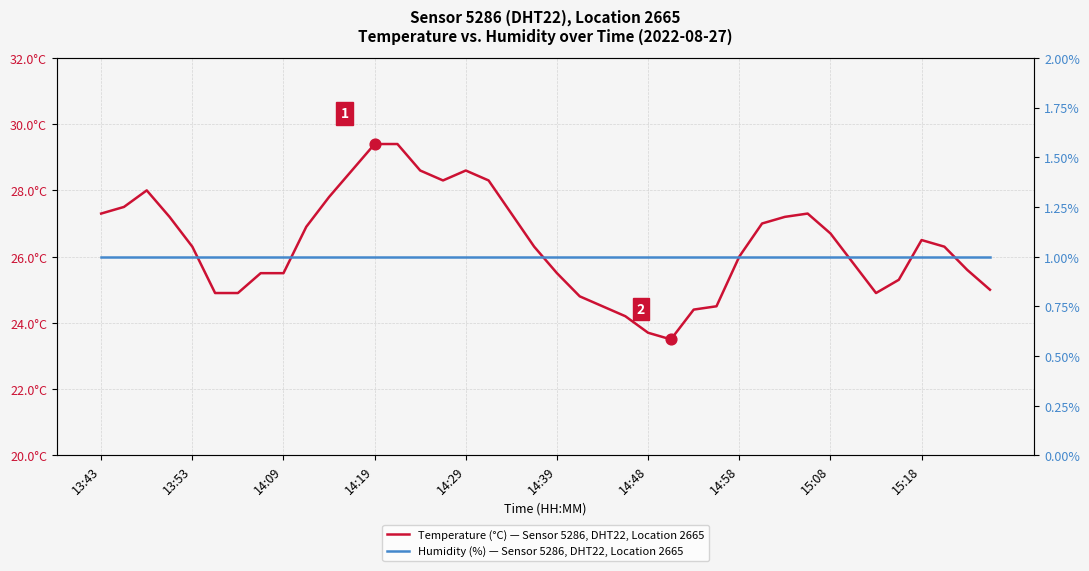

Which series reaches the minimum Y coordinate?

Humidity (%) — Sensor 5286, DHT22, Location 2665